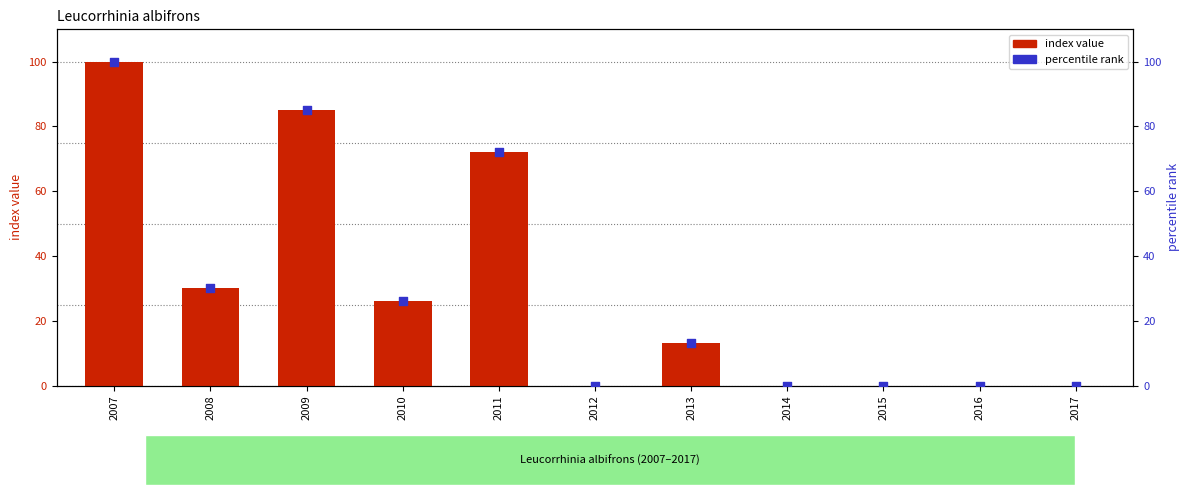

What are all the series names shown in the legend?

index value, percentile rank